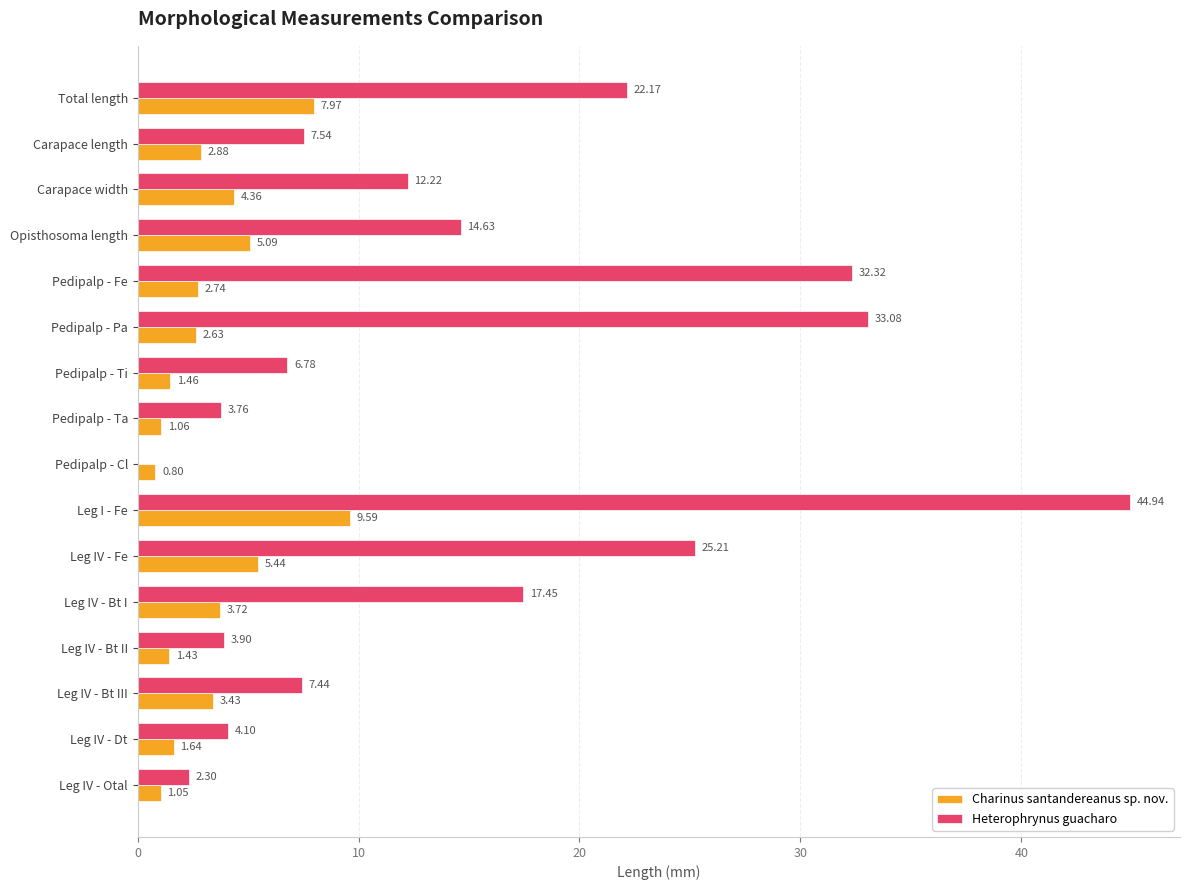

What are all the series names shown in the legend?

Charinus santandereanus sp. nov., Heterophrynus guacharo